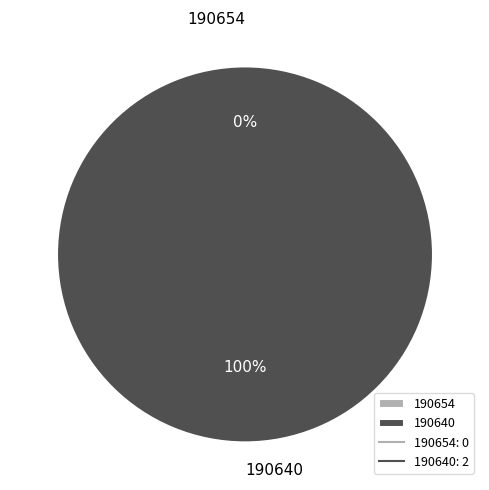

What is the largest slice in the pie chart?

190640